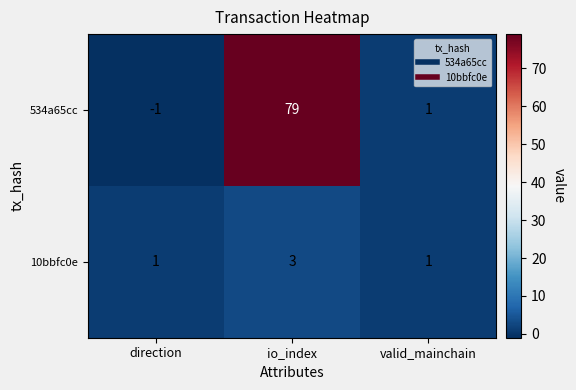

Reading left to right, transcribe all the data shown in this chart.

534a65cc: -1	79	1
10bbfc0e: 1	3	1